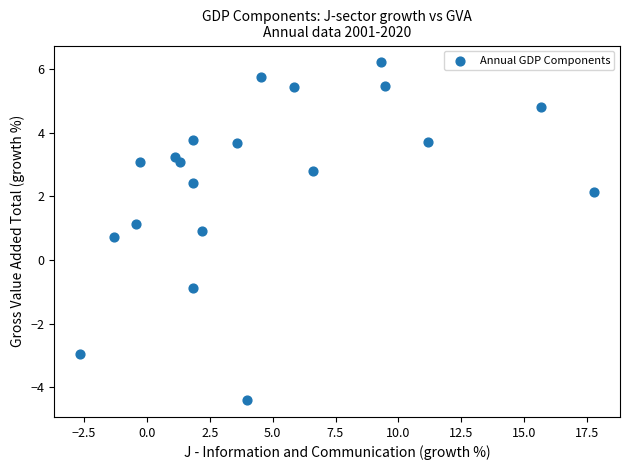

What is the range of X values (max minus min)?

20.5